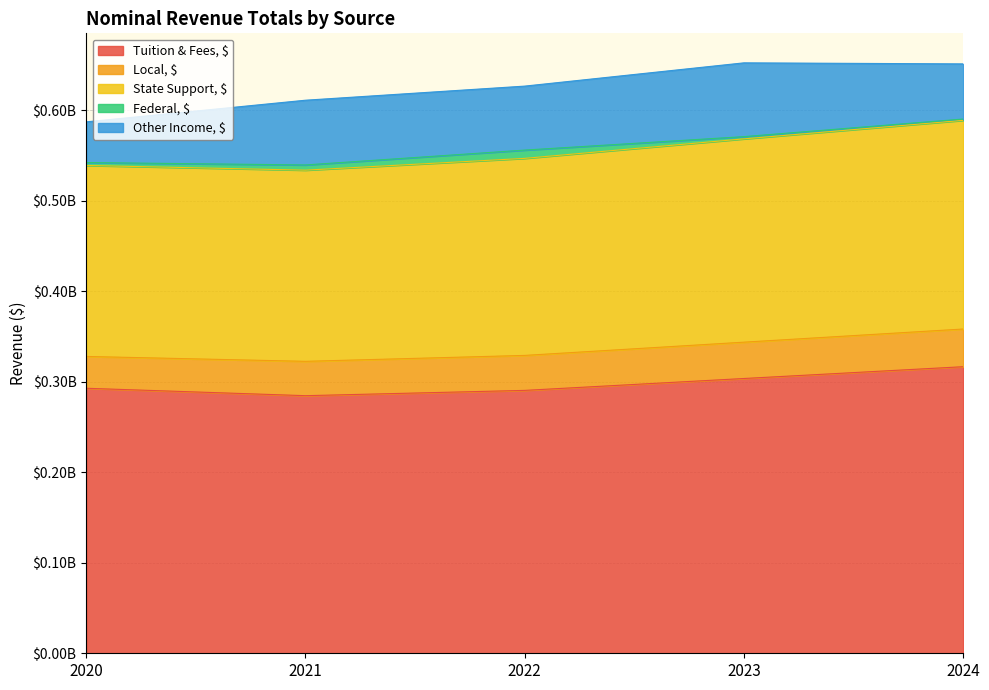

The value of Local, $ at 2024 is 60272244. True or false?

False